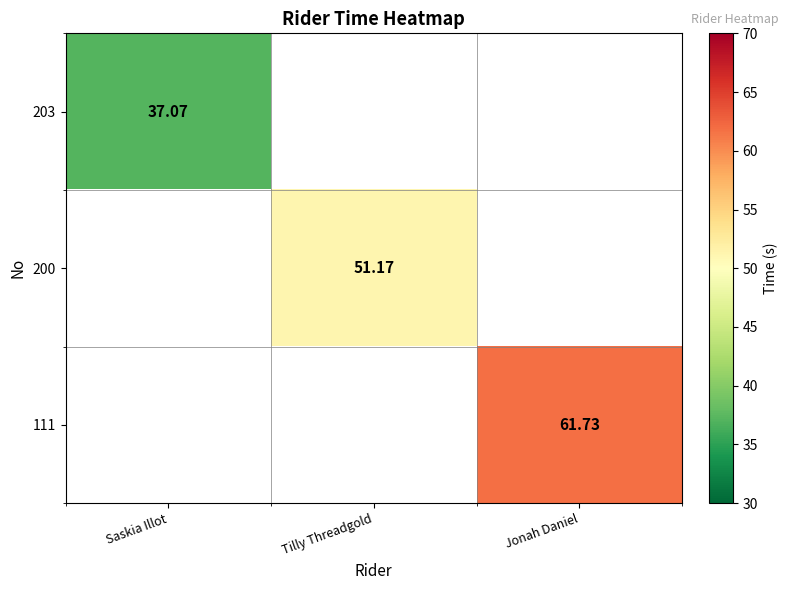

How many positive values does the 200 series have?

1